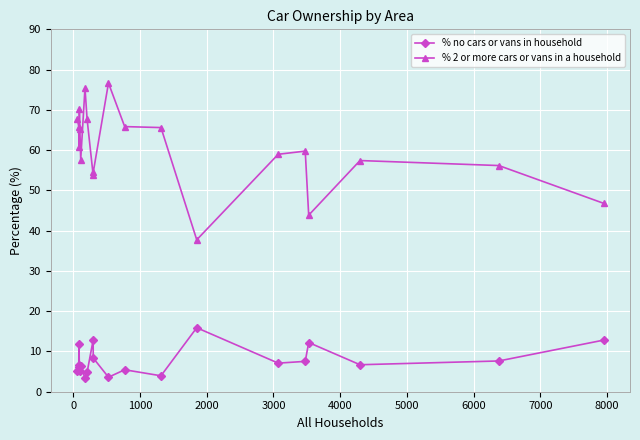

What is the maximum value for % 2 or more cars or vans in a household?

76.7